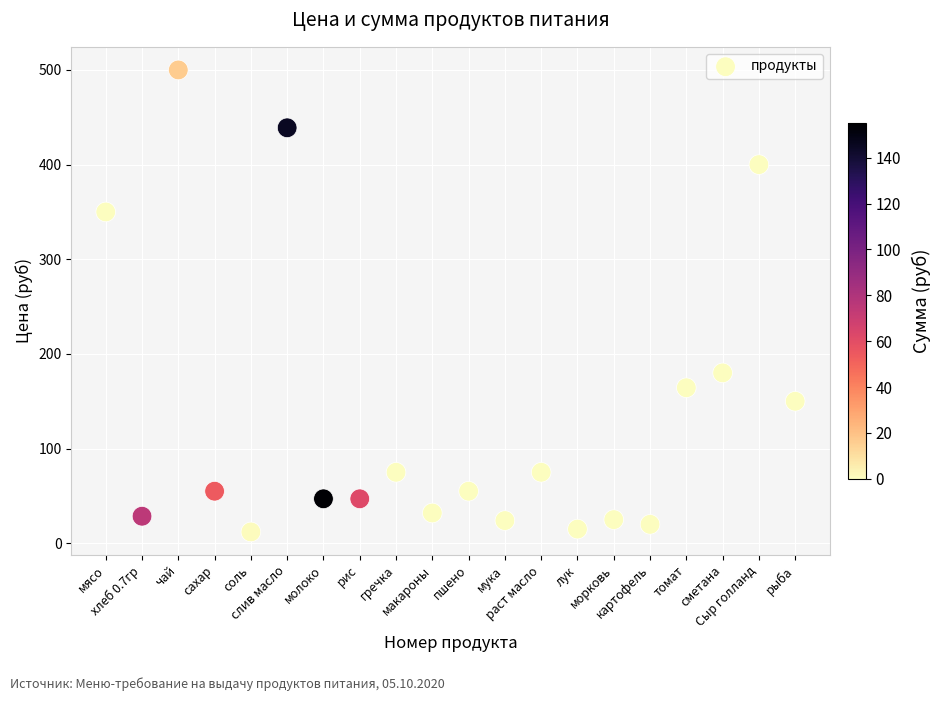

What is the range of Y values (max minus min)?

488.0